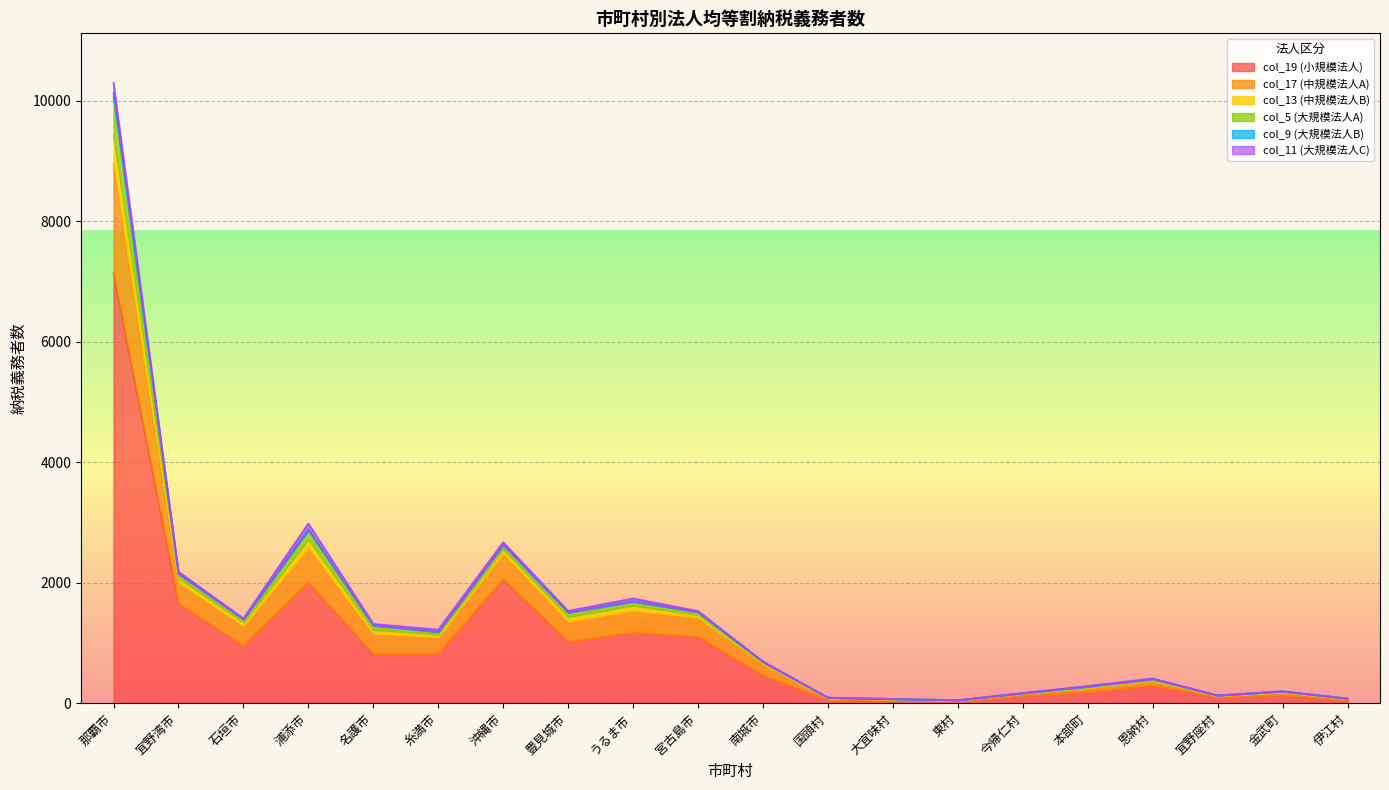

What is the label of the 3rd point from the left?

石垣市